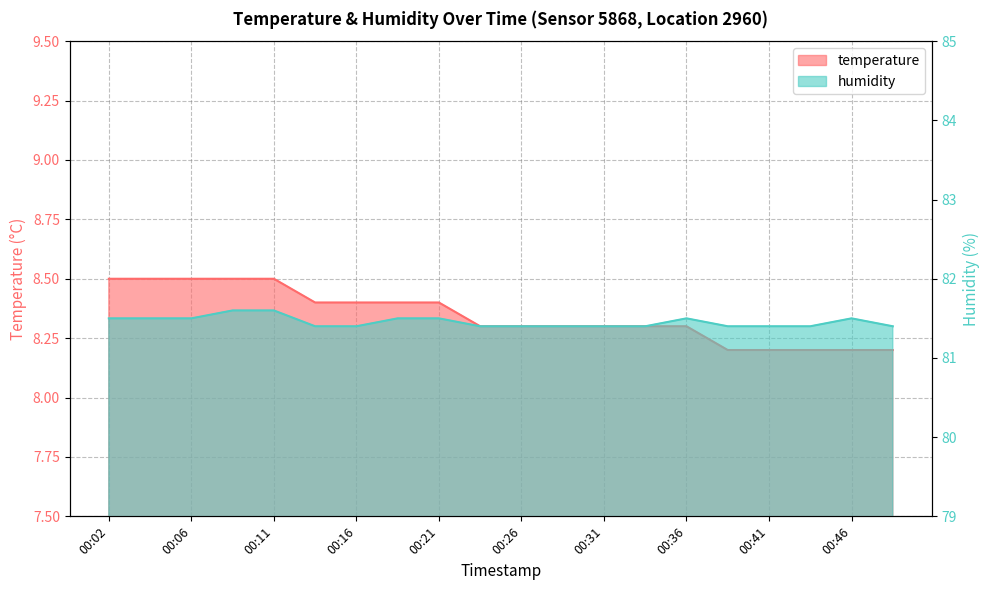

At which category is the sum across all series the highest?

00:09